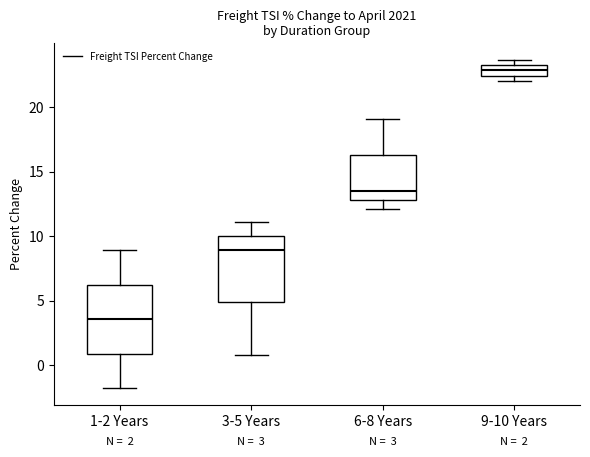

Which box's median line is the lowest?

1-2 Years